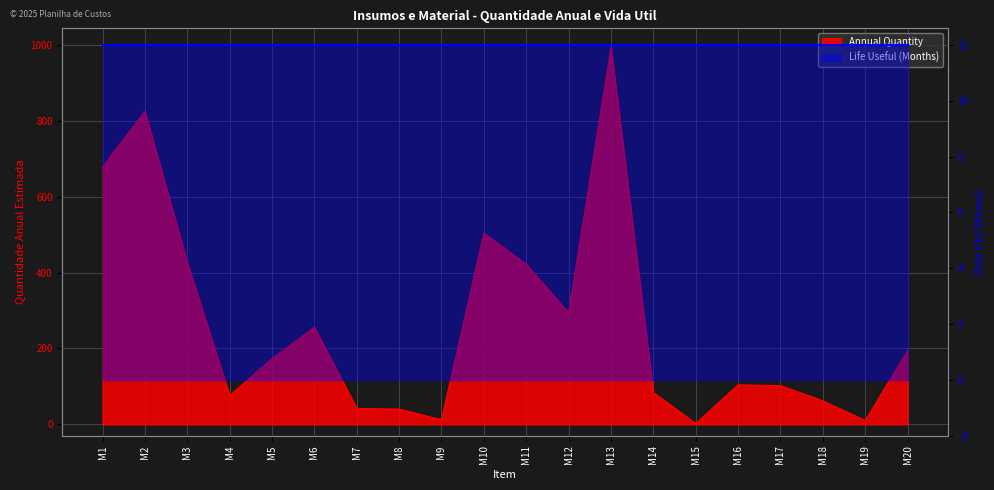

At which label does the data first exceed 173?

M1